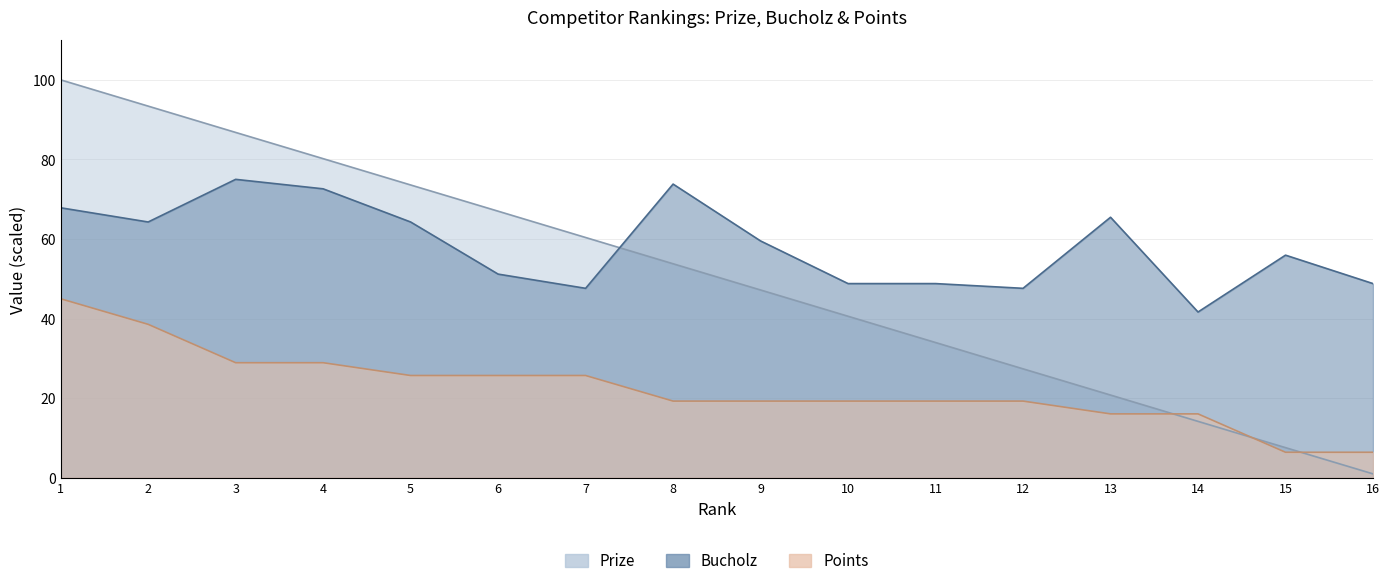

What are all the series names shown in the legend?

Prize, Bucholz, Points